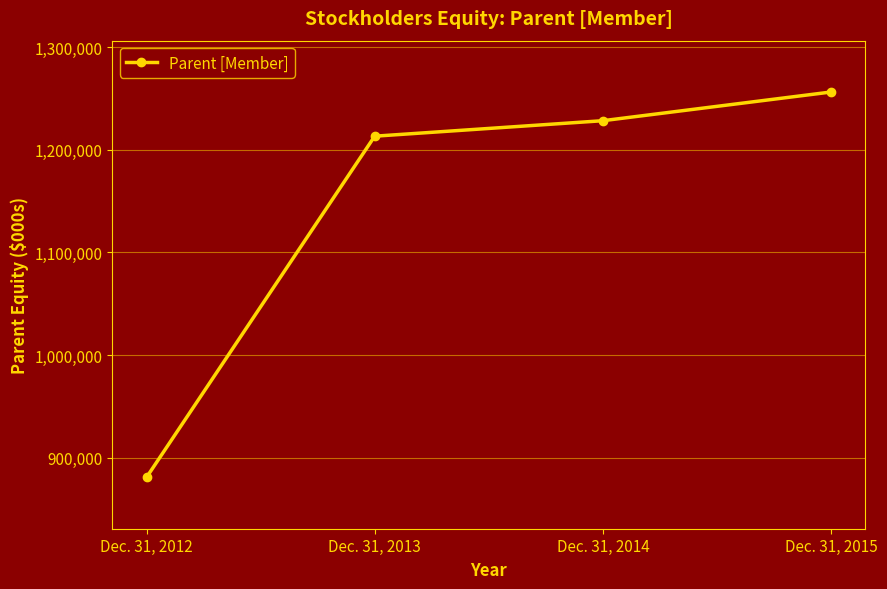

What is the maximum value shown in the chart?

1256292